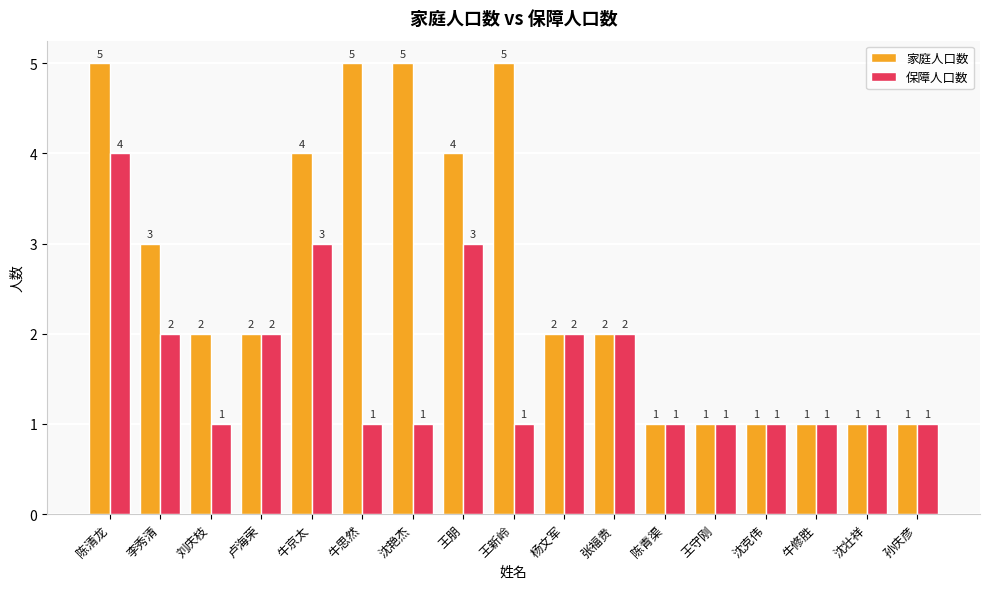

At which category is the sum across all series the highest?

陈清龙